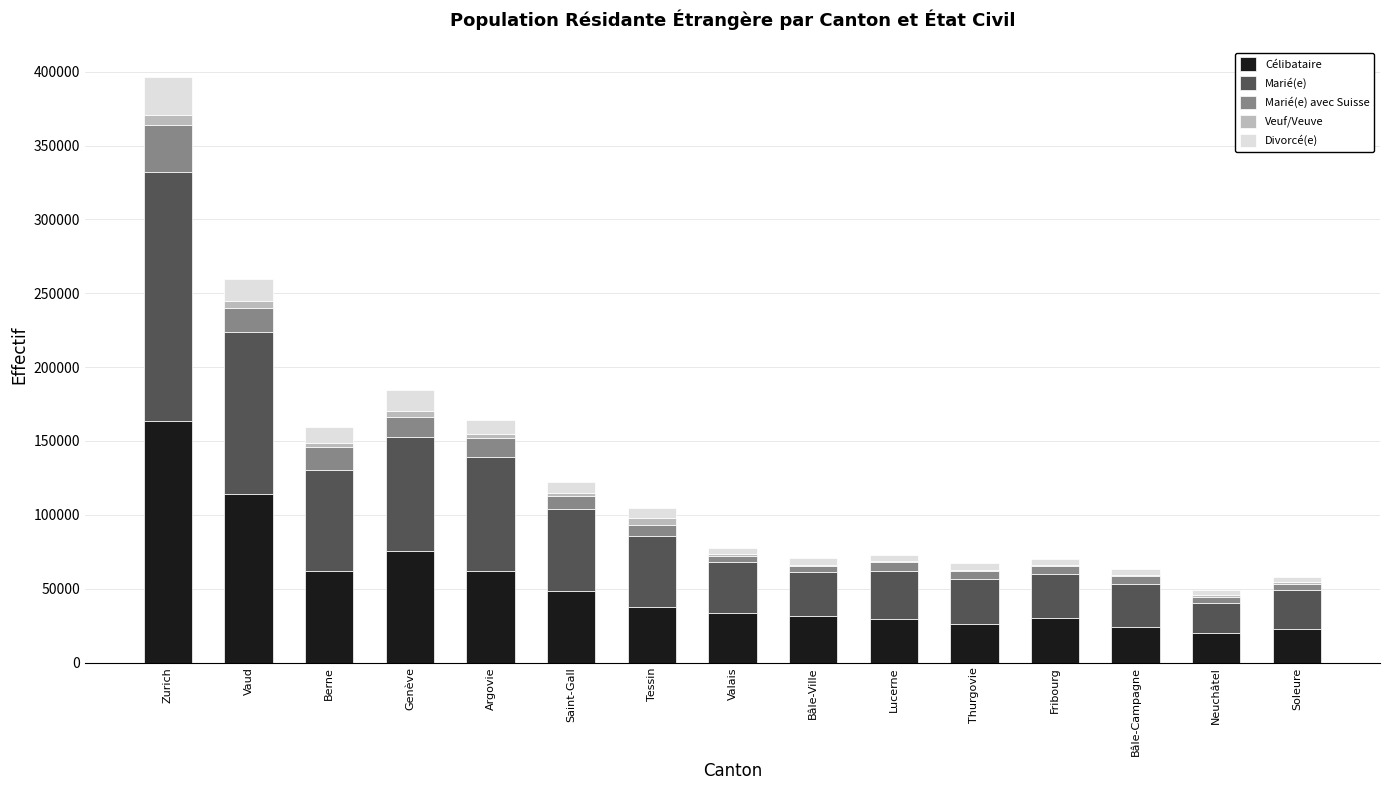

At which label does Célibataire reach its peak?

Zurich